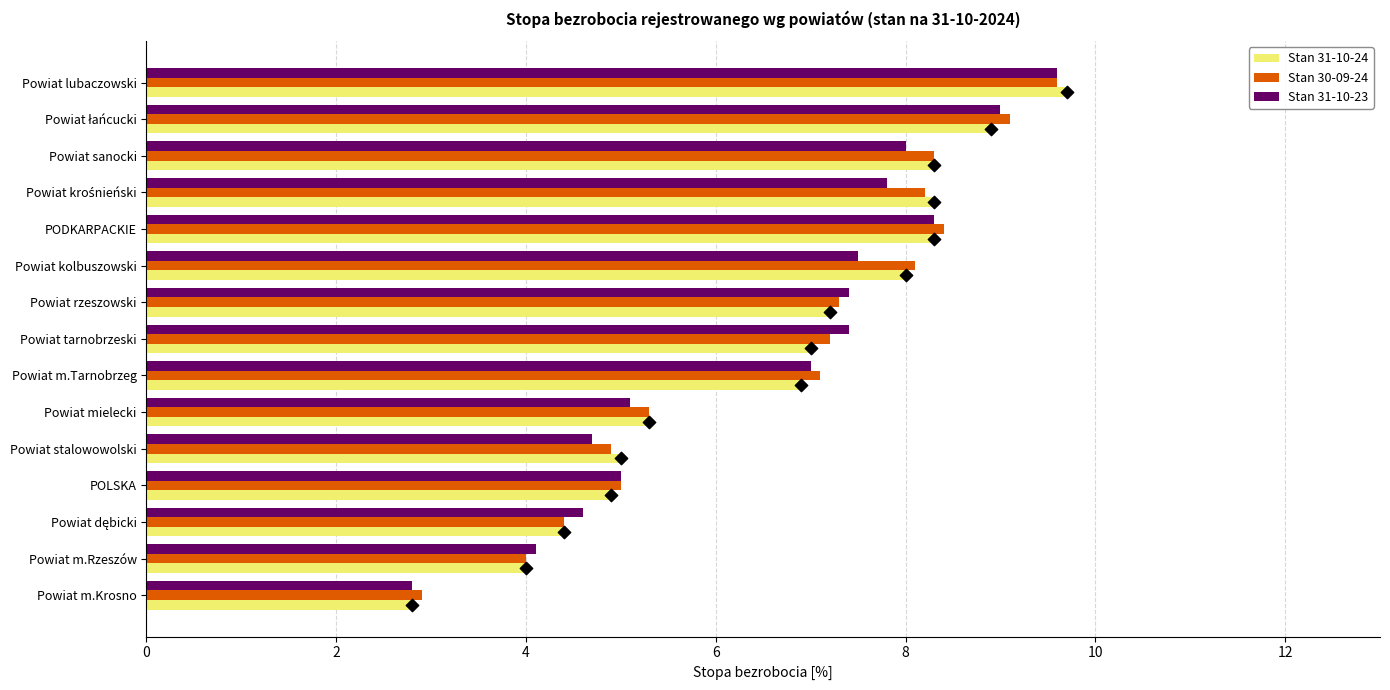

Which series has the largest total across all categories?

Stan 30-09-24